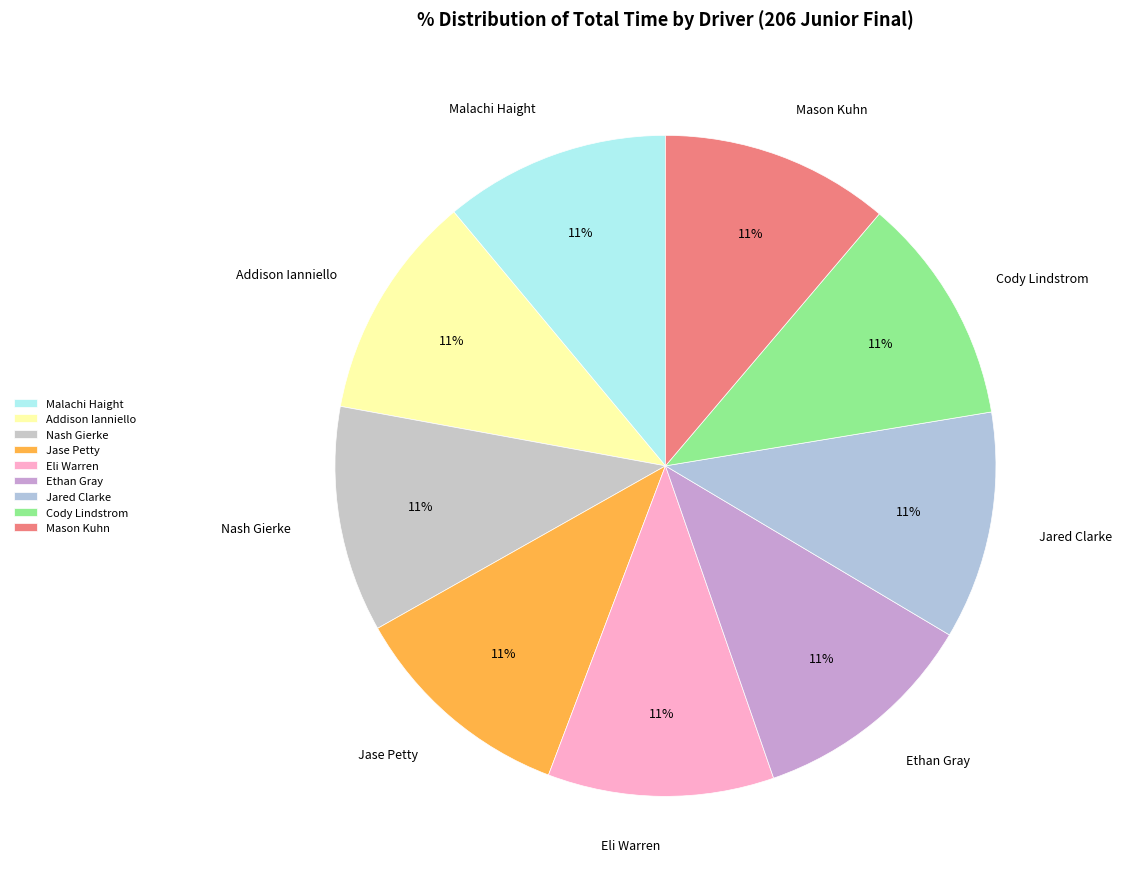

What percentage is the Jase Petty slice, to the nearest percent?

11%